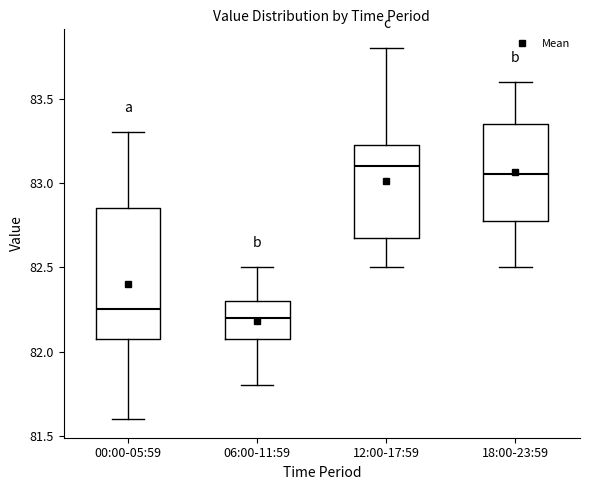

Where does the lower whisker of the box for 06:00-11:59 end on the y-axis? The values are not printed on the chart, so give them approximately, as read against the axis.

81.80